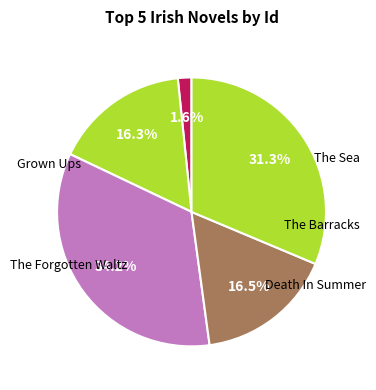

How many segments does this pie chart have?

5